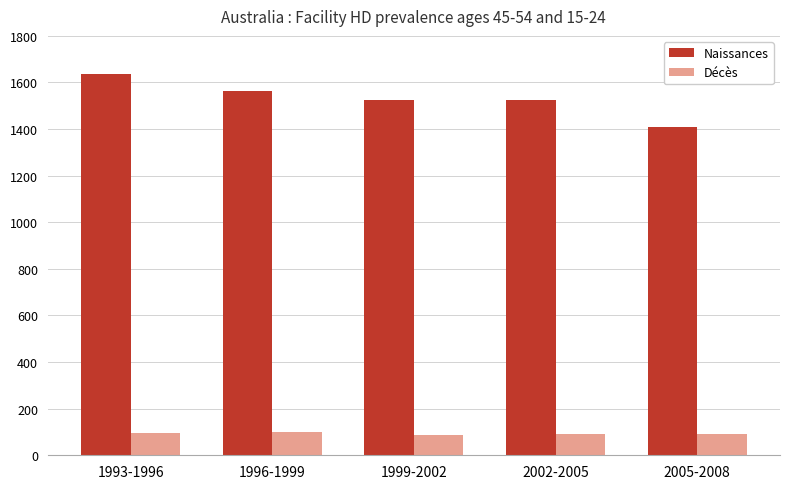

What is the difference between the maximum and minimum values in the Naissances series?

227